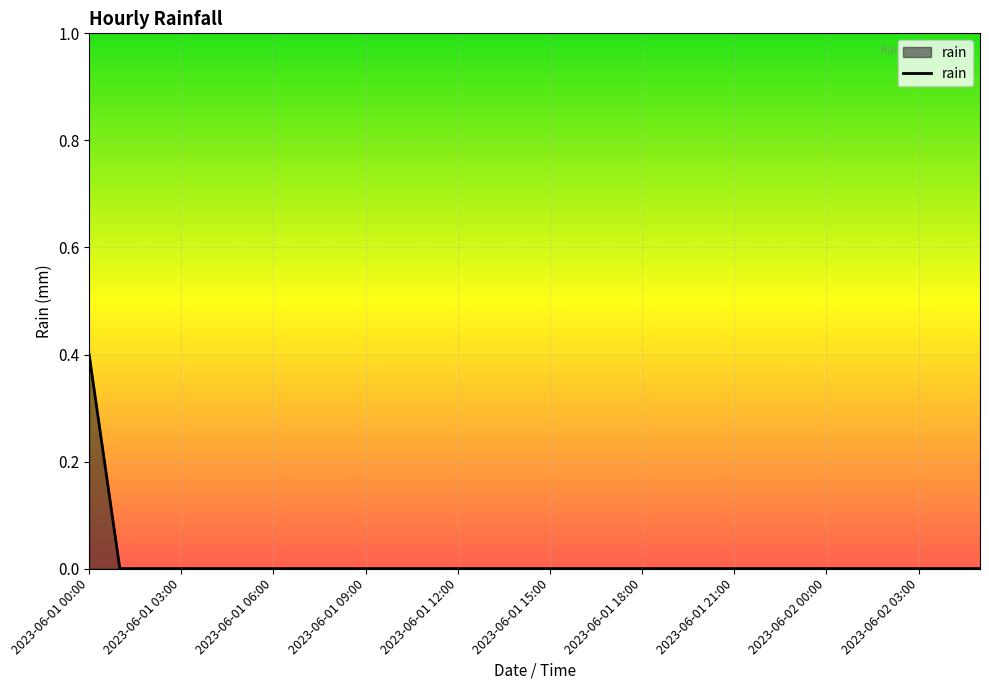

What is the maximum value shown in the chart?

0.4